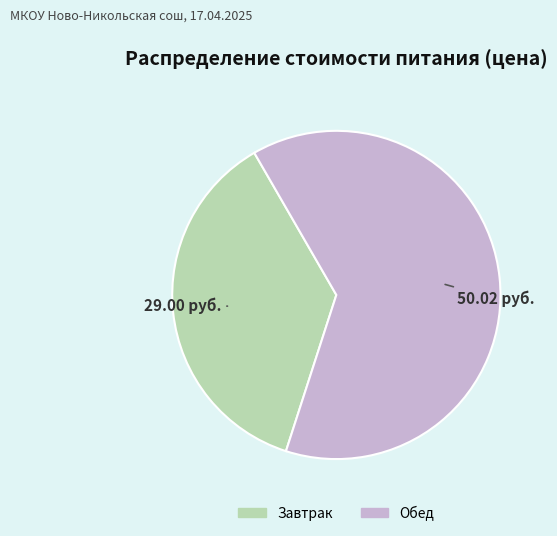

Is it true that Завтрак is 50% of the pie?

False